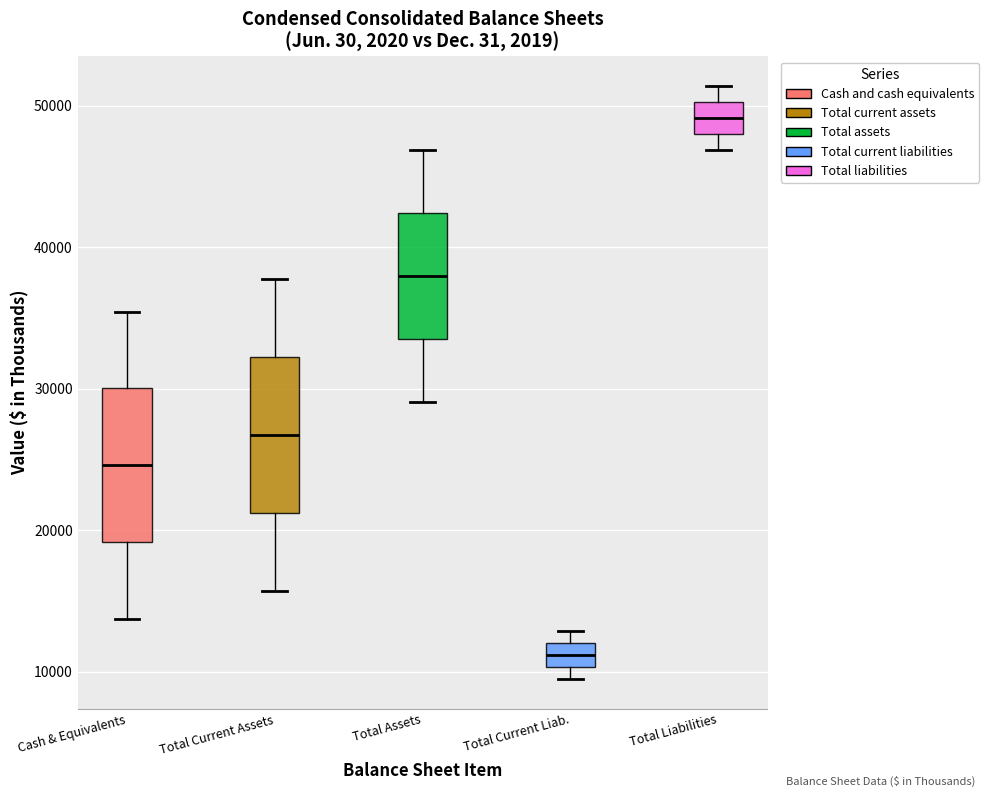

Reading left to right, transcribe this box plot: for each box, give where its median line is, the range the box spans, and where its two whiskers end, as read against the y-axis. The values are not printed on the chart, so give them approximately, as read against the axis.

Cash & Equivalents: median 25000, box 19000 to 30000, whiskers 14000 to 35000
Total Current Assets: median 27000, box 21000 to 32000, whiskers 16000 to 38000
Total Assets: median 38000, box 34000 to 42000, whiskers 29000 to 47000
Total Current Liab.: median 11000, box 10000 to 12000, whiskers 9000 to 13000
Total Liabilities: median 49000, box 48000 to 50000, whiskers 47000 to 51000